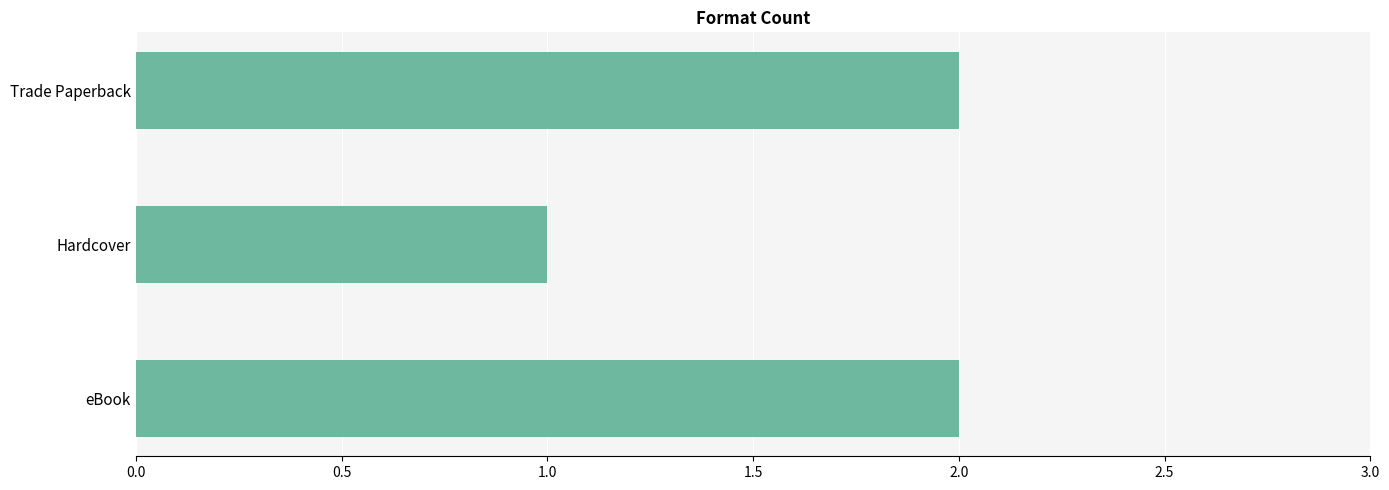

Which category has the lowest value across all series?

Hardcover